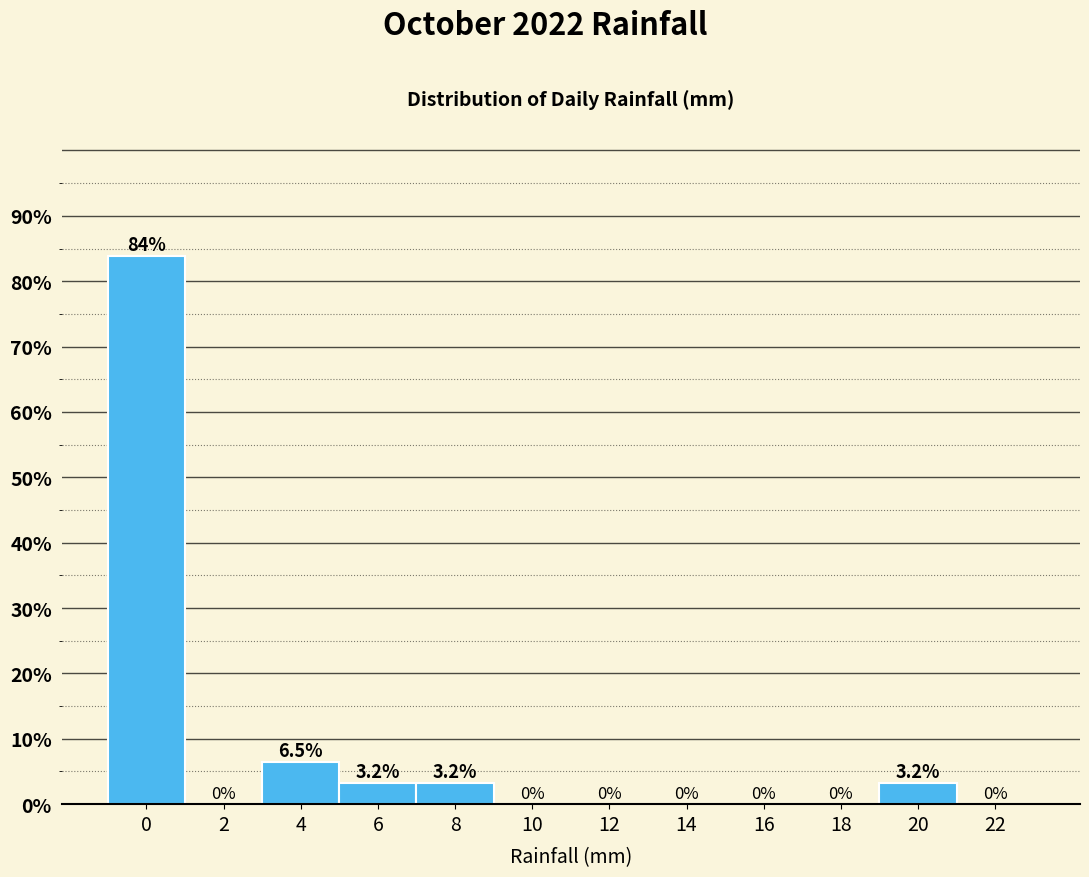

Reading right to left, list all the values displayed in this chart.

22=0.0	20=3.2	18=0.0	16=0.0	14=0.0	12=0.0	10=0.0	8=3.2	6=3.2	4=6.5	2=0.0	0=83.9